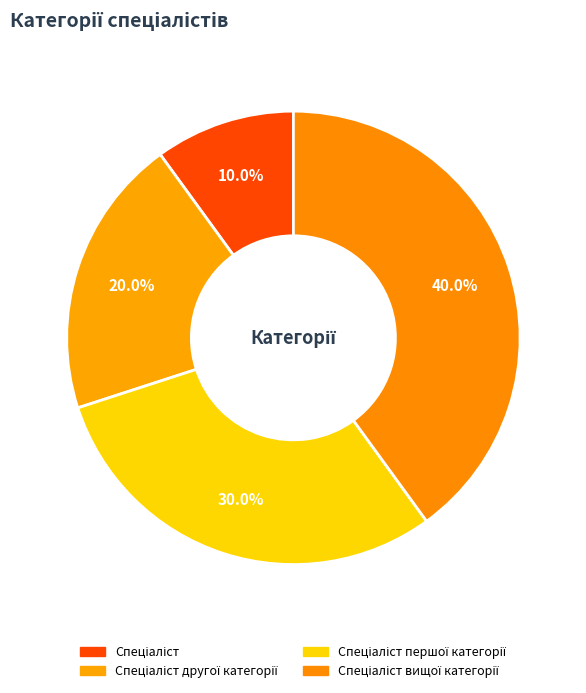

To the nearest percent, what is the difference between the largest and smallest slice percentages?

30%